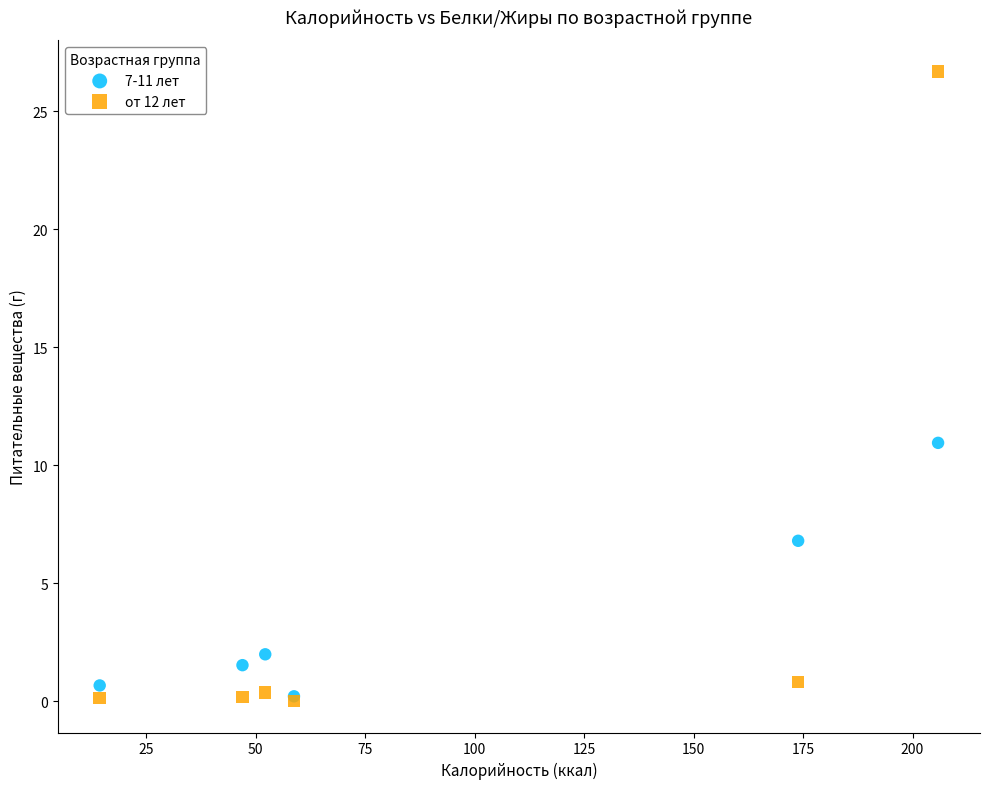

Across all series, what Y value is closest to 13?

10.9